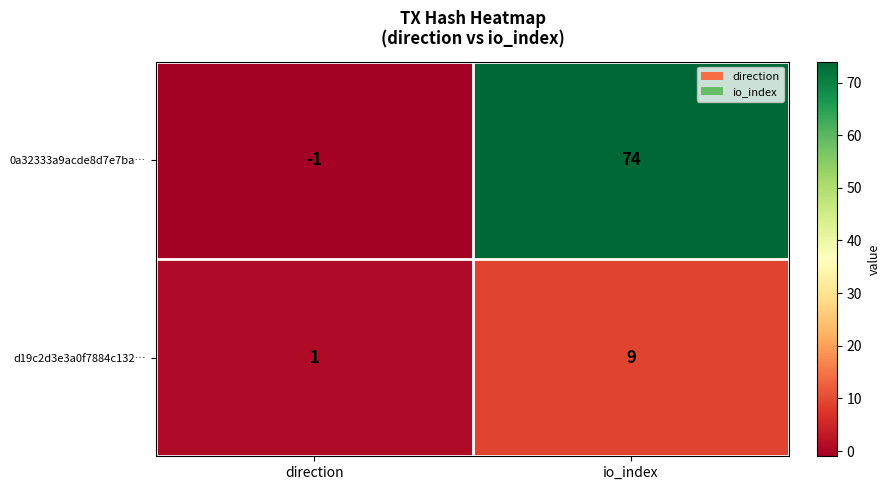

Between direction and io_index, which series saw the biggest shift?

0a32333a9acde8d7e7ba…